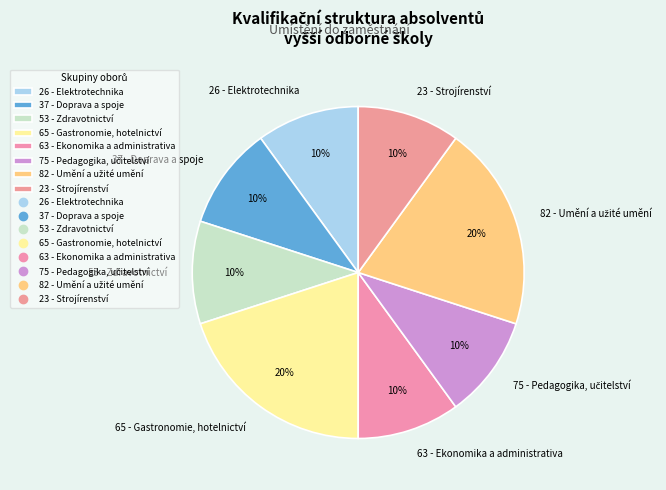

The 23 - Strojírenství slice represents 10% of the pie. True or false?

True